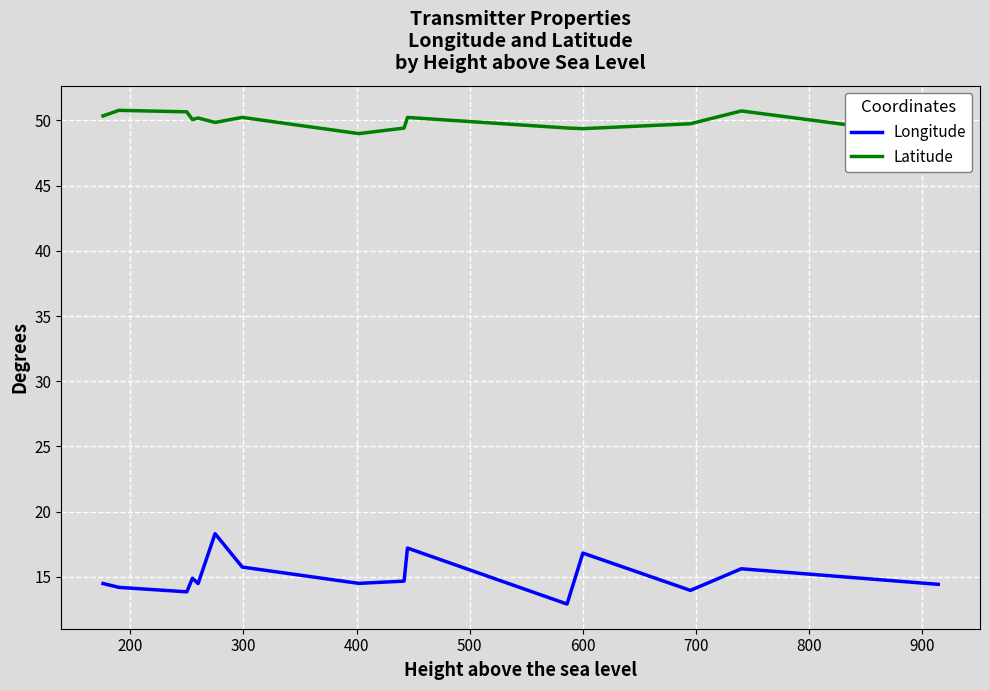

True or false: Longitude and Latitude cross at least once.

False